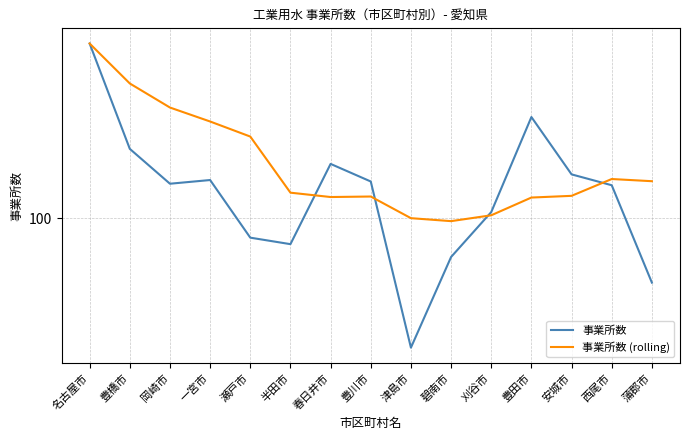

List the series in order of their peak value, lowest first.

事業所数, 事業所数 (rolling)